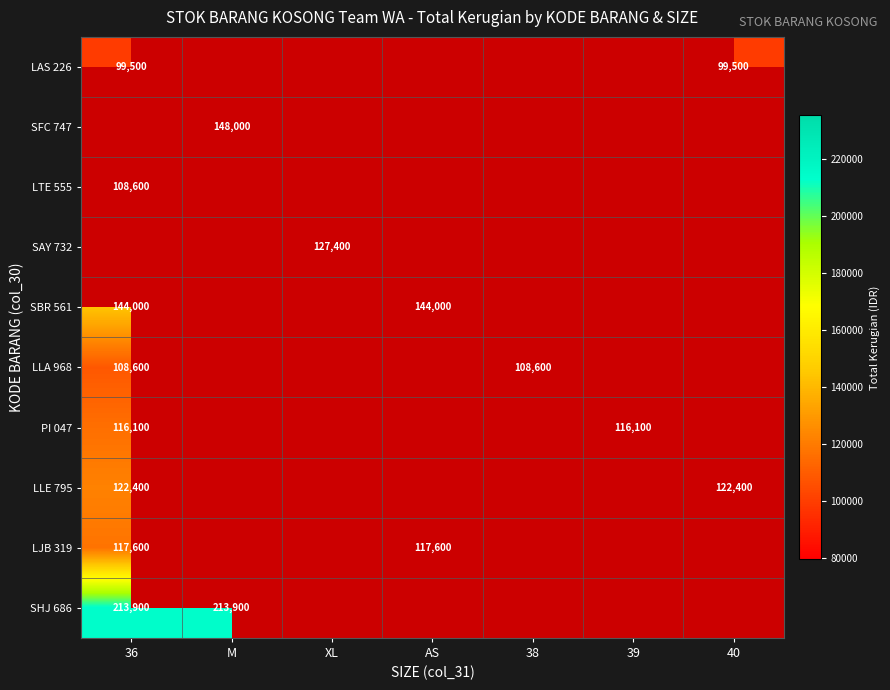

Is the value of PI 047 at 36 greater than the value of LTE 555 at AS?

No